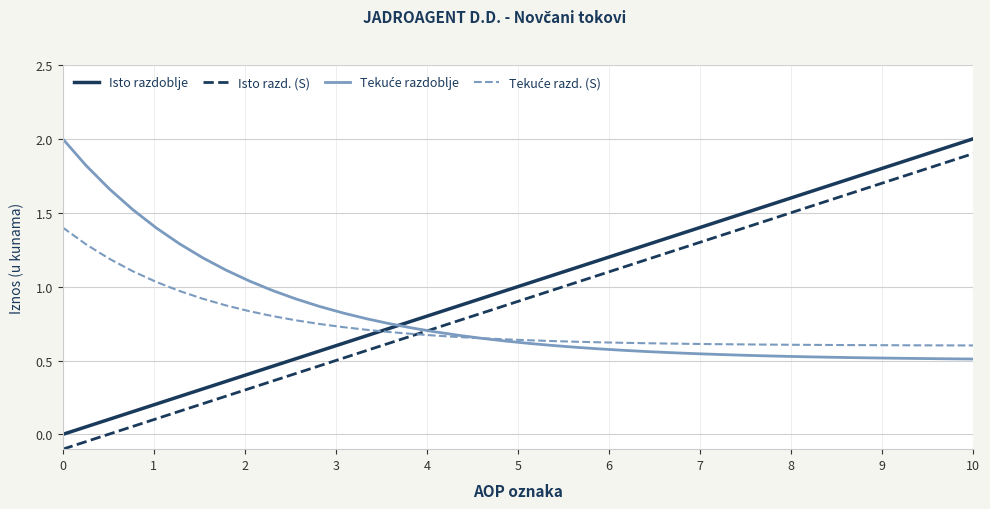

True or false: Isto razd. (S) and Isto razdoblje intersect in this chart.

False